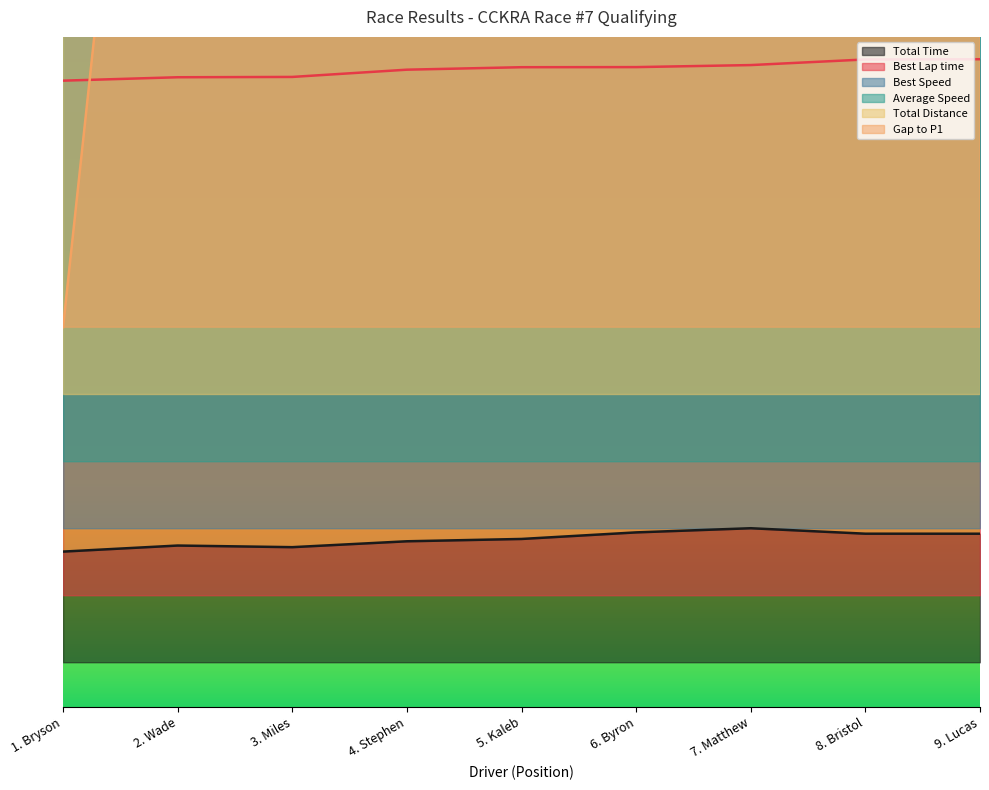

Which has a higher value, 5. Kaleb or 1. Bryson?

5. Kaleb